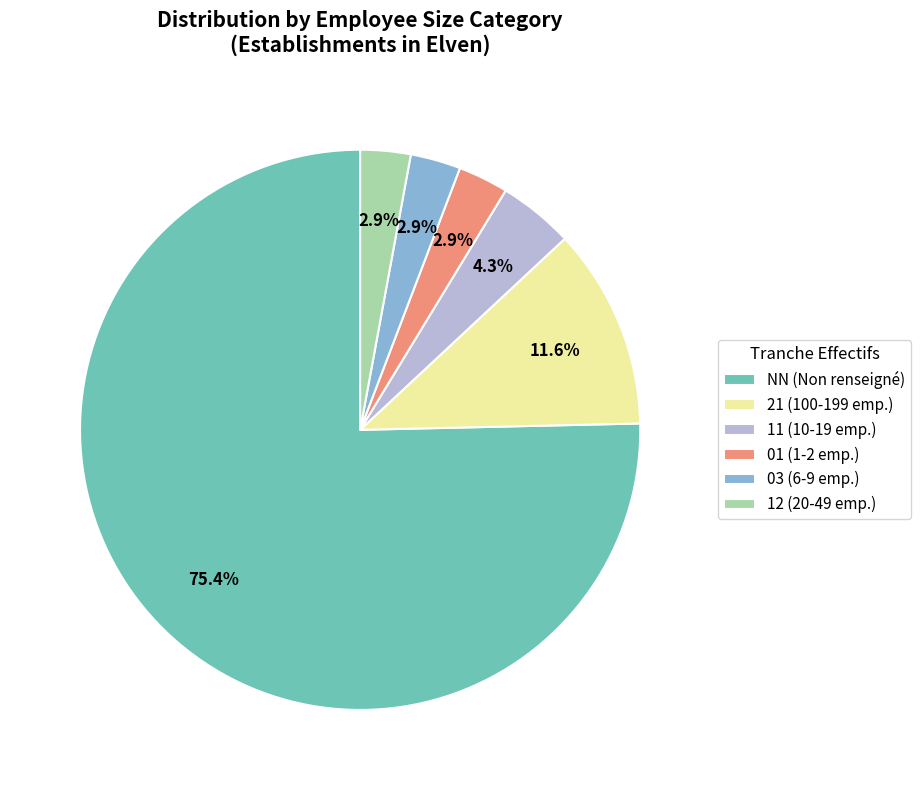

True or false: NN accounts for 75% of the total.

True